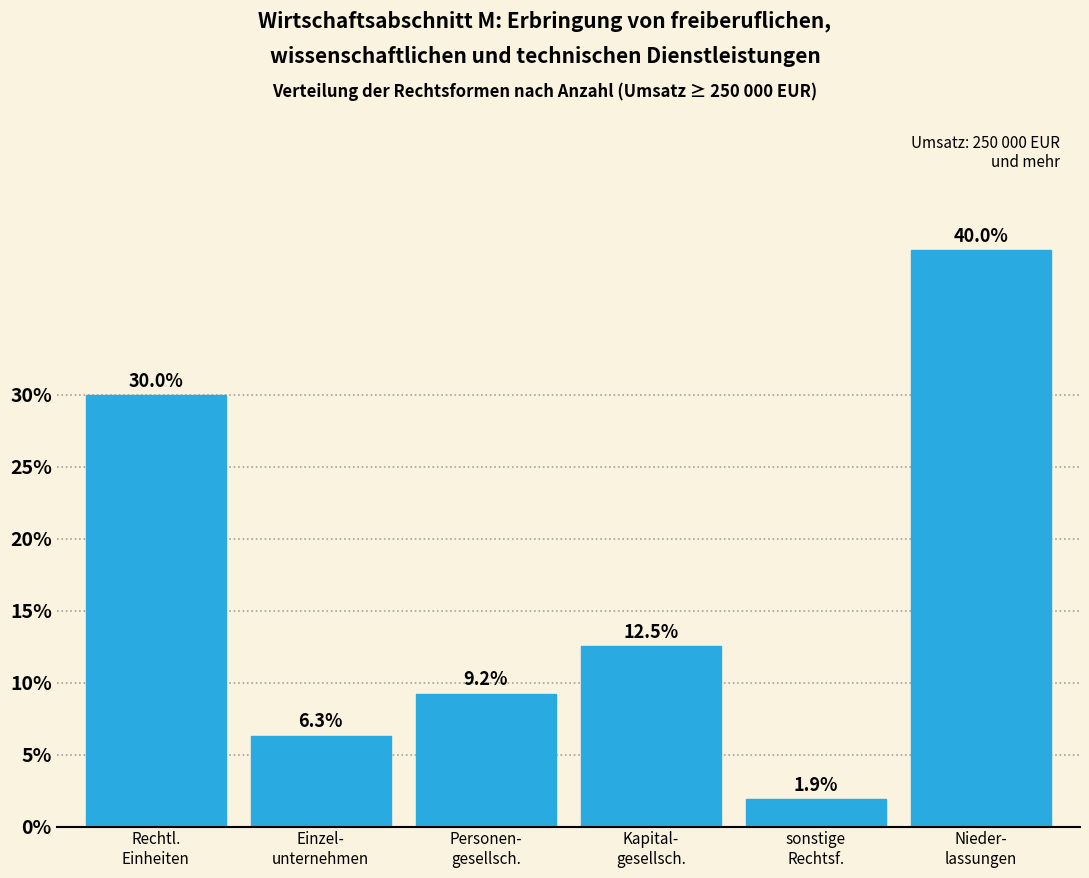

Reading left to right, list all the values displayed in this chart.

30.0	6.3	9.2	12.5	1.9	40.0